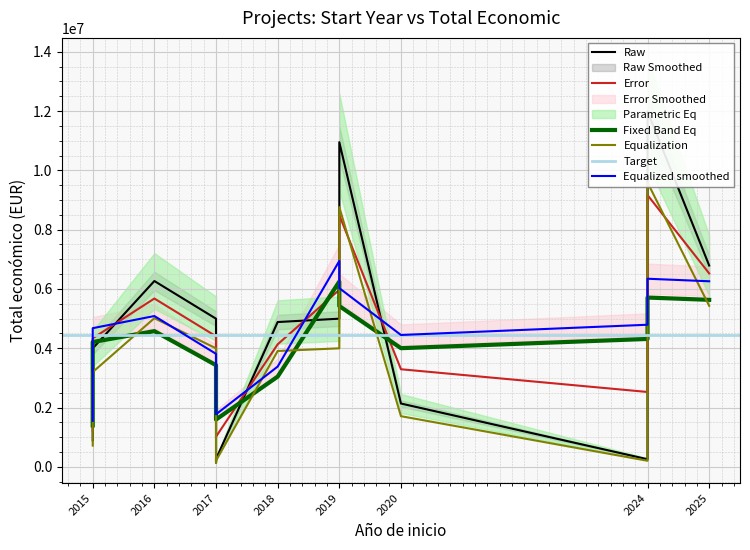

Is it true that the value at 2015 is 3768012?

True